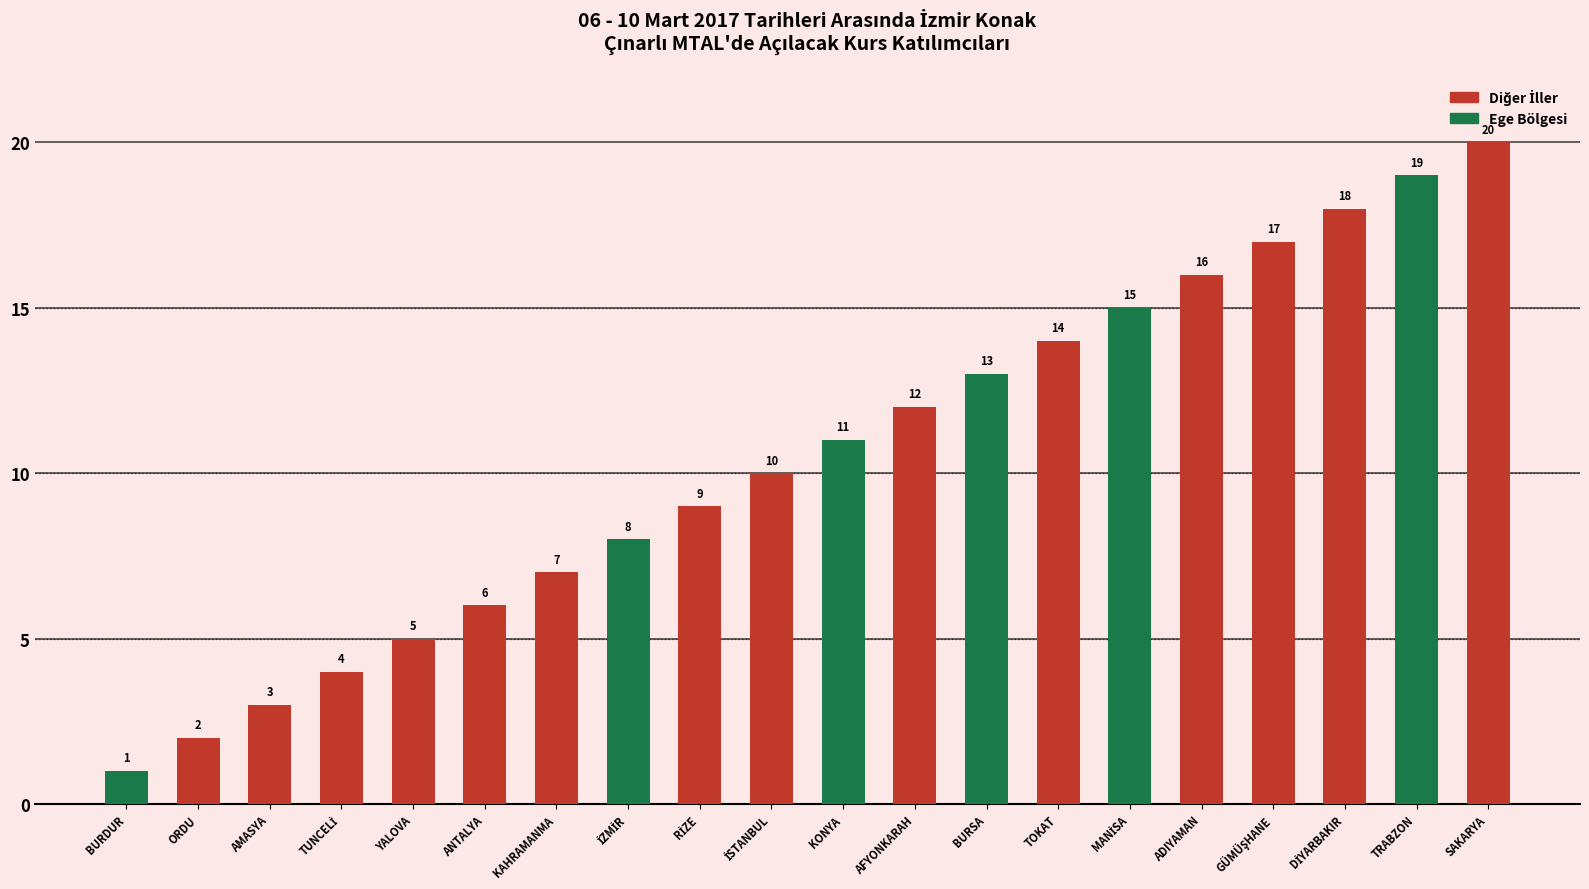

What is the difference between the maximum and minimum values?

19